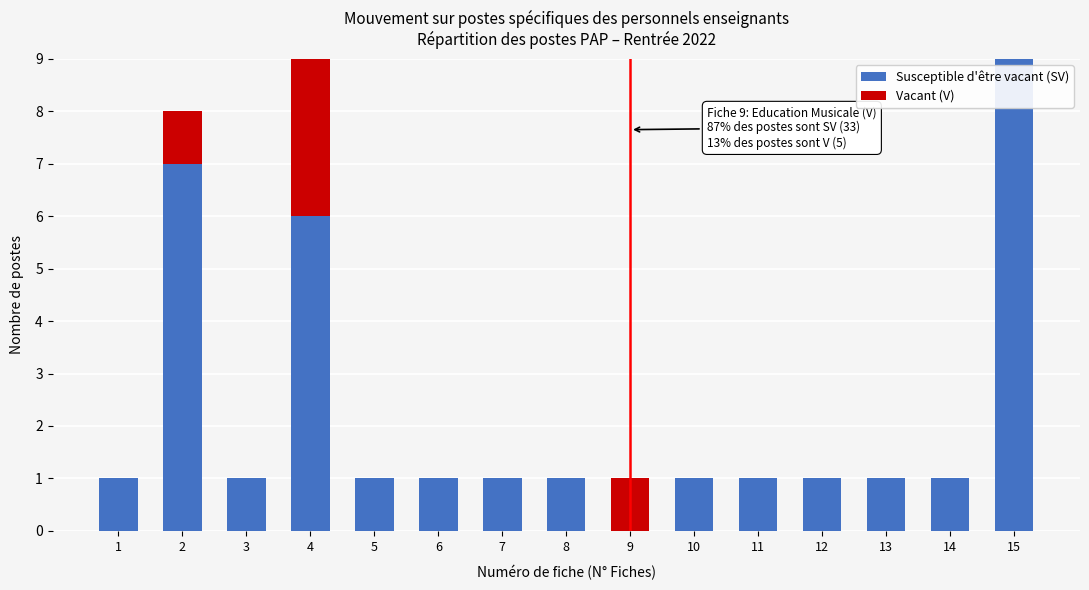

Reading left to right, transcribe the values for Susceptible d'être vacant (SV).

1=1	2=7	3=1	4=6	5=1	6=1	7=1	8=1	9=0	10=1	11=1	12=1	13=1	14=1	15=9